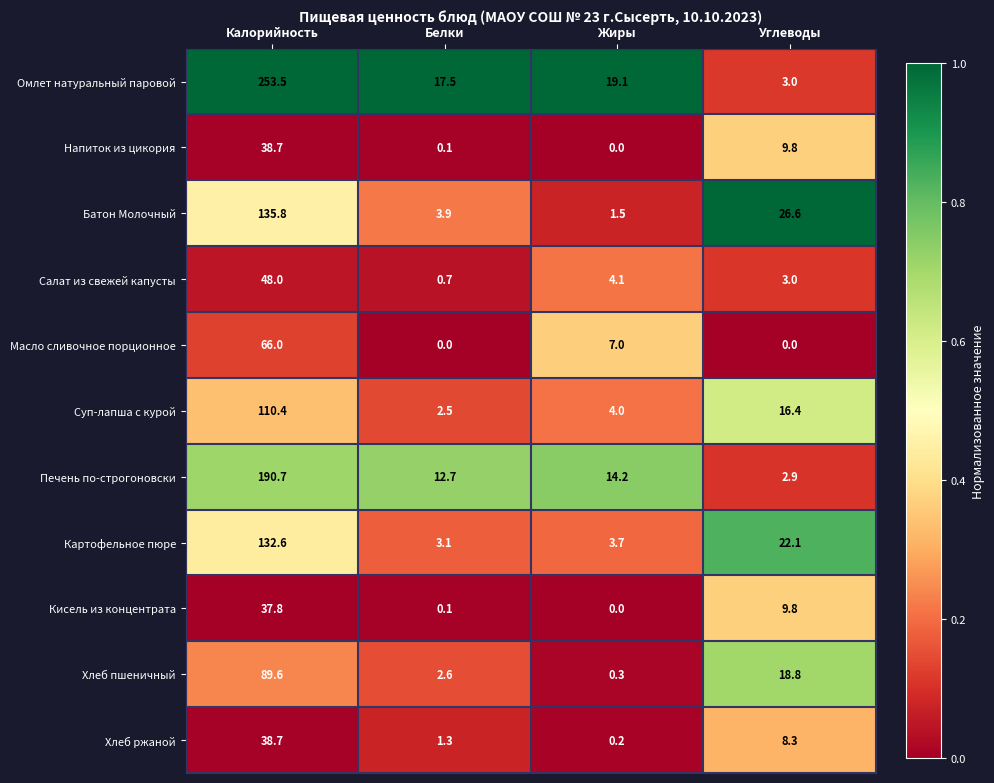

What is the average value of the Хлеб ржаной series?

12.1